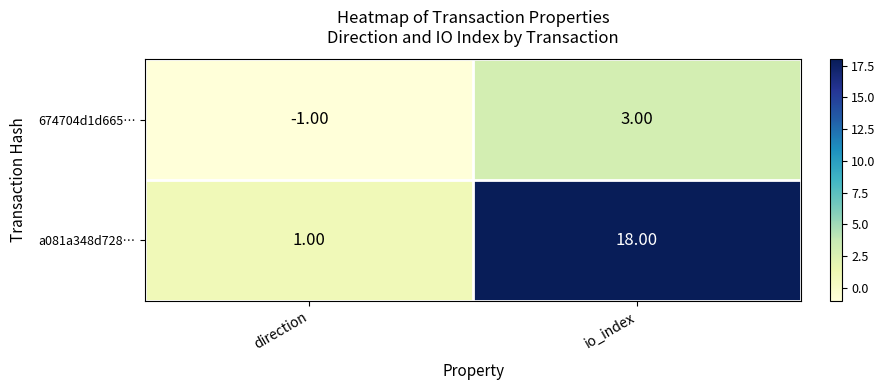

At which label is a081a348d728… closest to 9?

direction